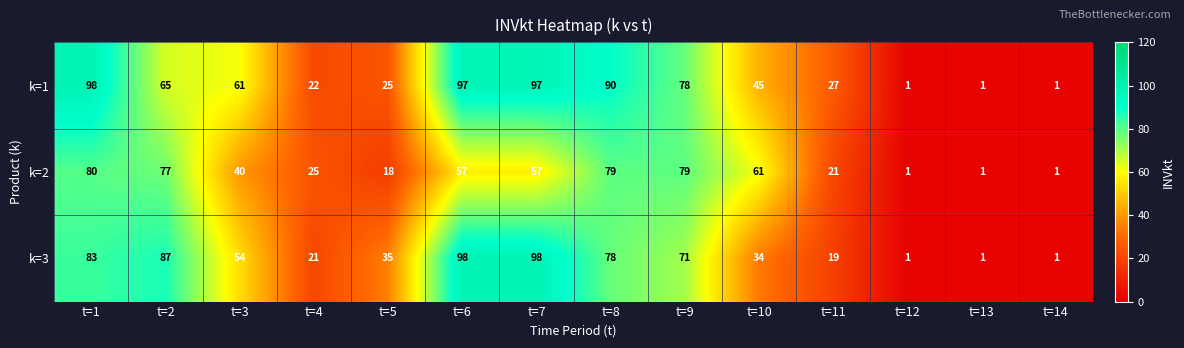

Where does the k=1 series first go above 61?

t=1